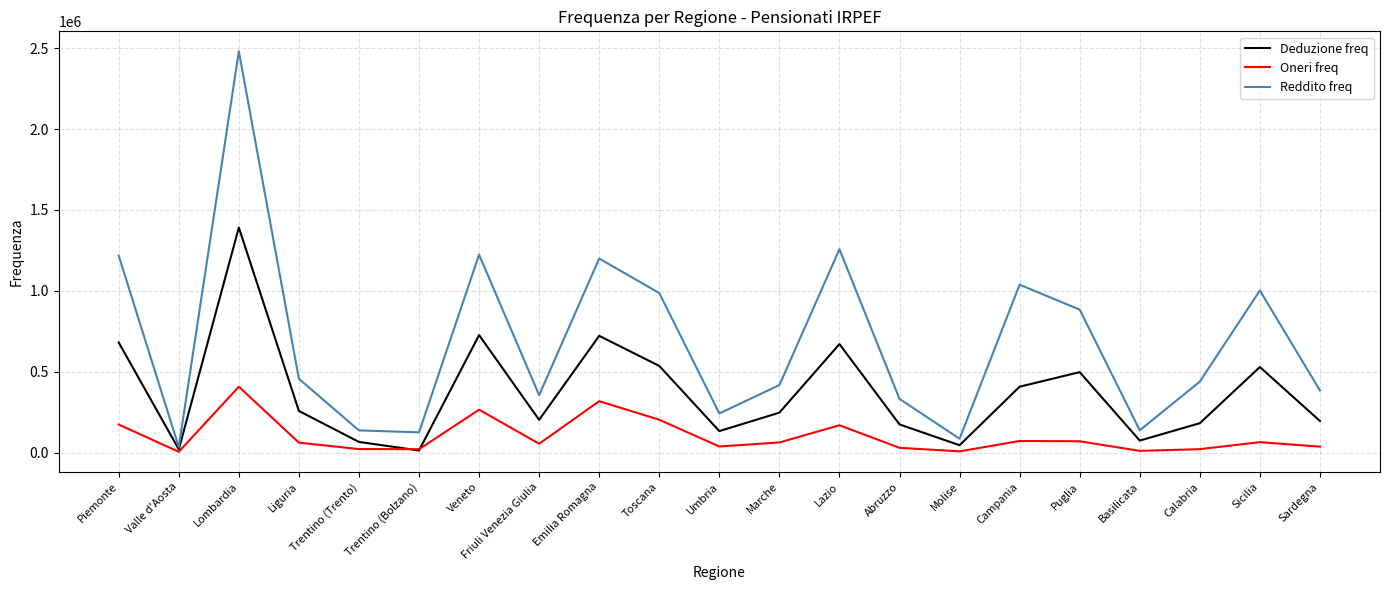

Where is the first local minimum for Oneri freq?

Valle d'Aosta